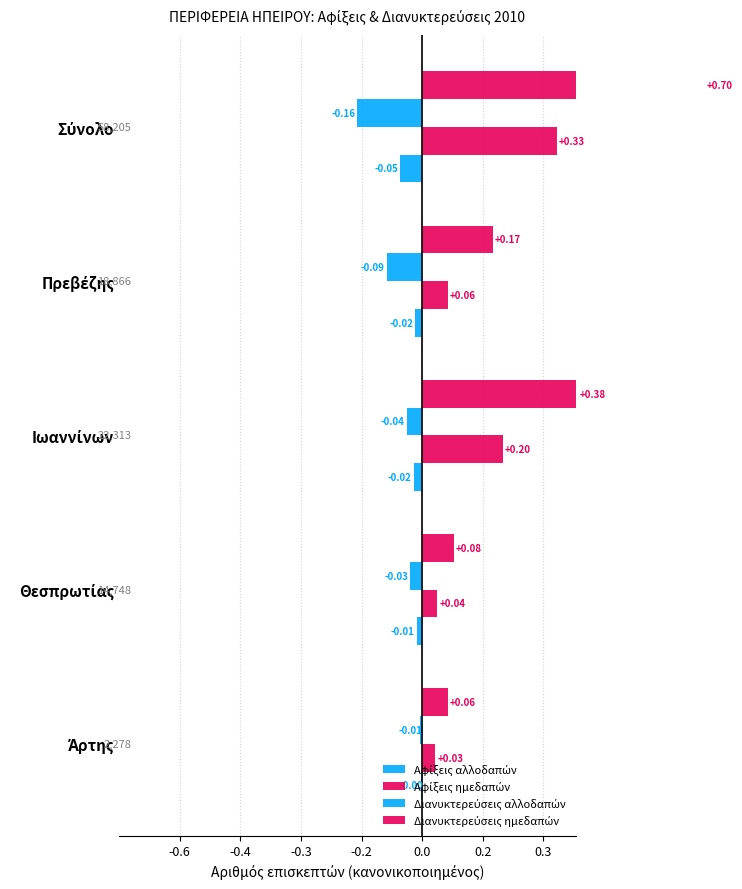

What is the total value across all series at Σύνολο?

0.8